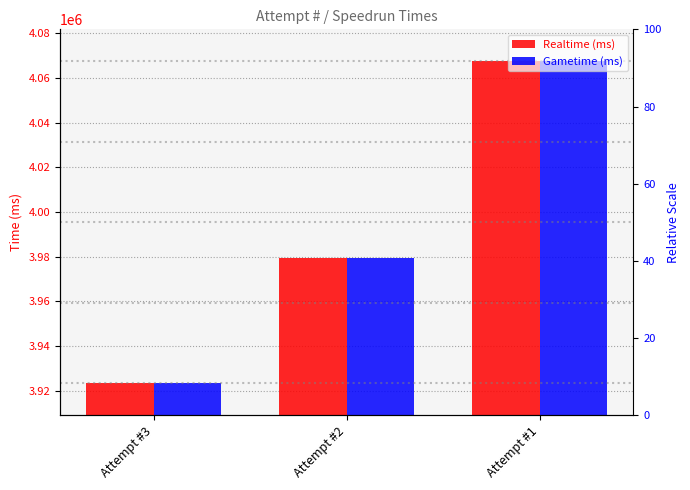

What is the value of the Realtime (ms) bar at the 2nd from the left?

3979423